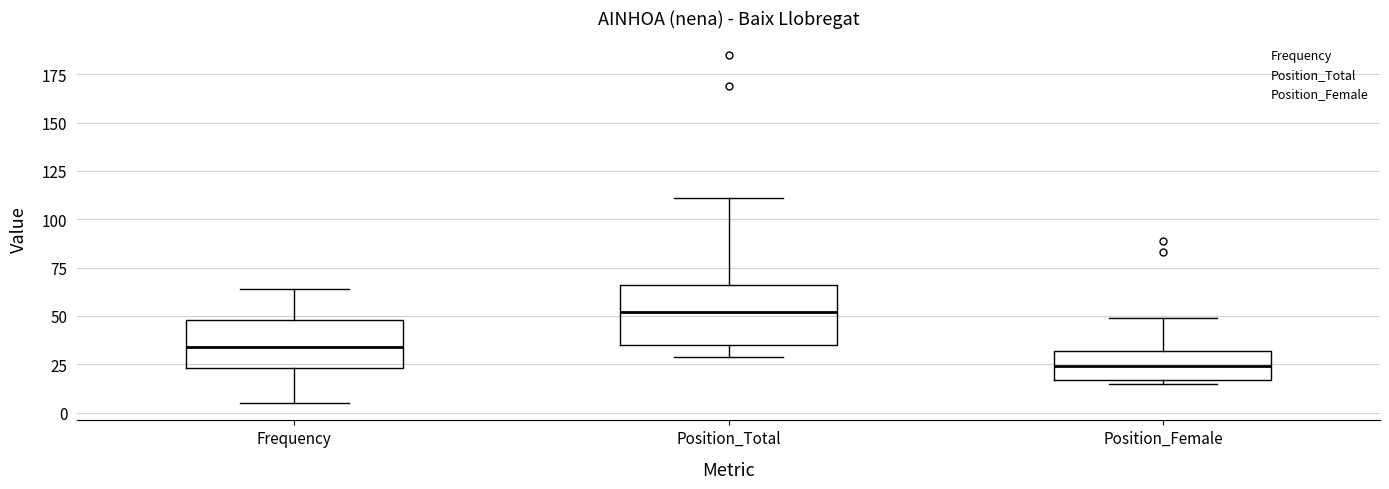

Which box's median line is the highest?

Position_Total